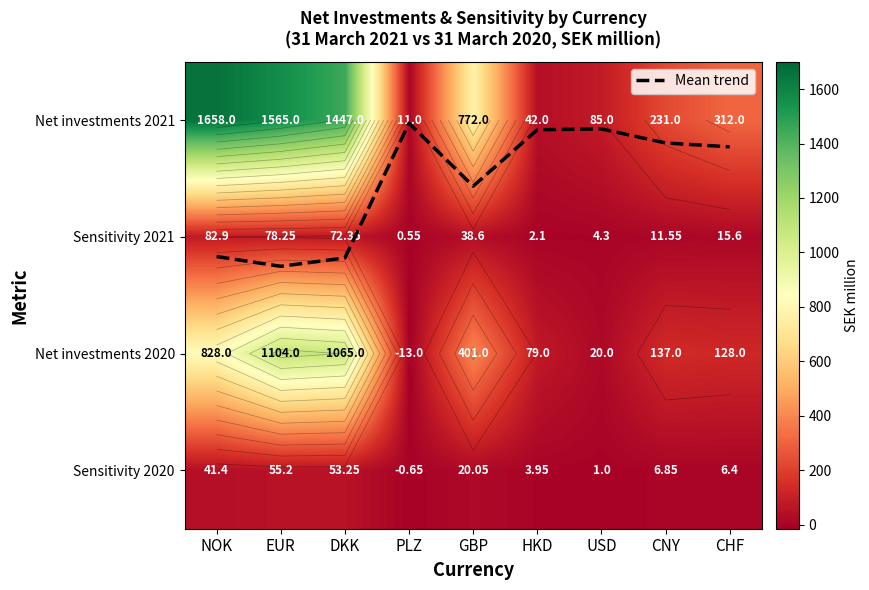

Rank the series at DKK from lowest to highest value.

Mean trend, Sensitivity 2020, Sensitivity 2021, Net investments 2020, Net investments 2021